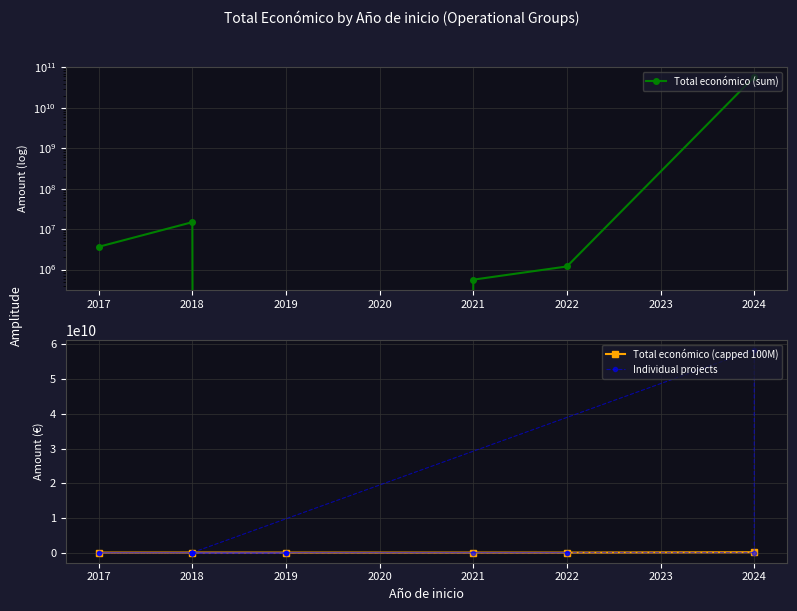

Count the number of values greater than 537357.

9